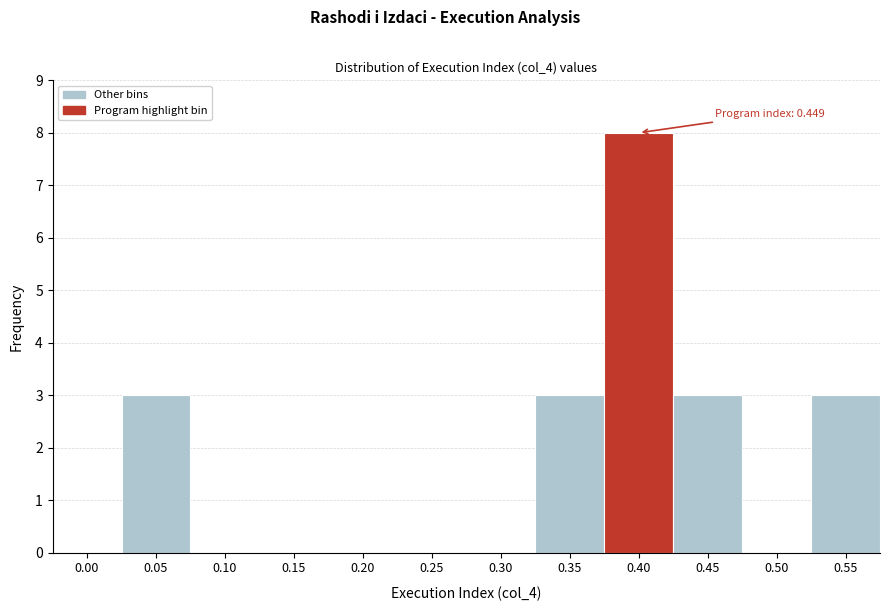

Reading left to right, extract all data points from this chart.

0.00=0	0.05=3	0.10=0	0.15=0	0.20=0	0.25=0	0.30=0	0.35=3	0.40=8	0.45=3	0.50=0	0.55=3